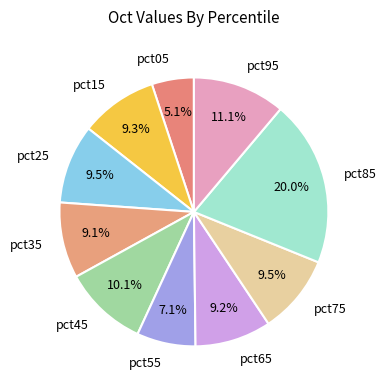

To the nearest percent, what is the difference between the pct05 and pct65 slice percentages?

4%